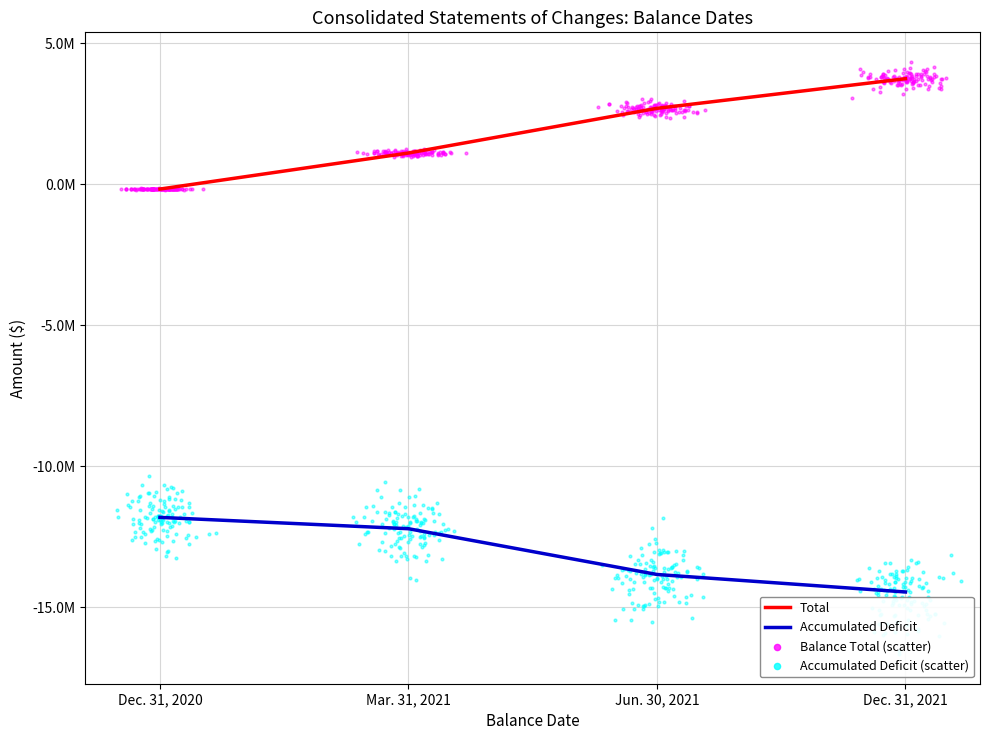

Which series has the largest Y range (max minus min)?

Total